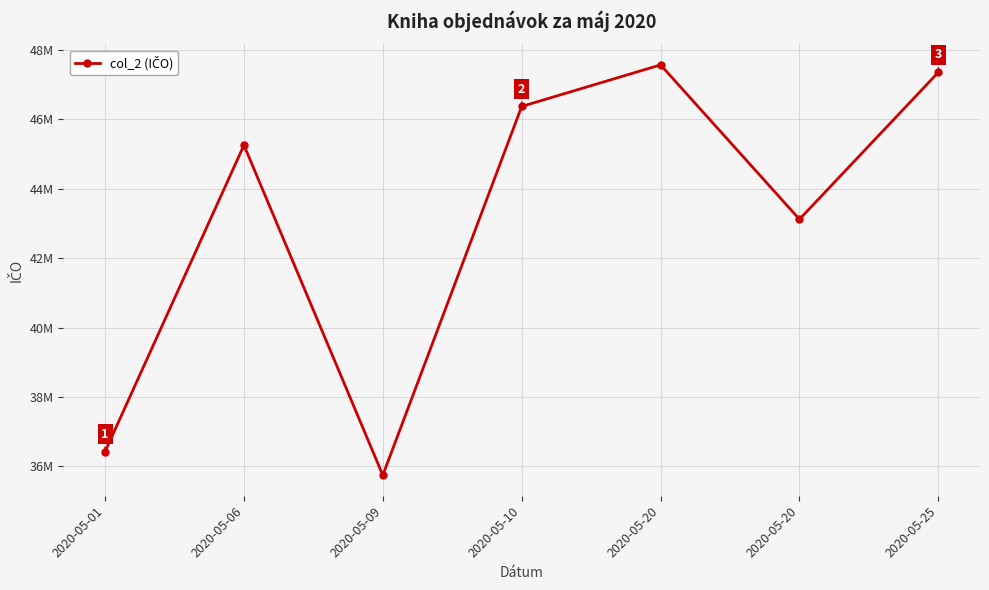

Reading left to right, extract all data points from this chart.

36421928	45258767	35739487	46376054	47574917	43121519	47359986